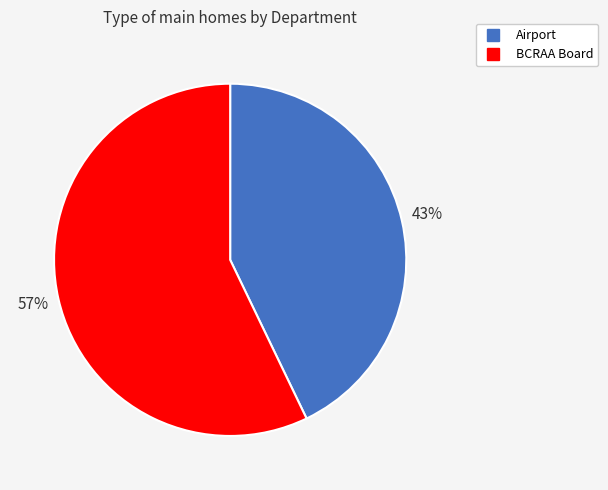

Which category has the smallest portion of the pie?

Airport